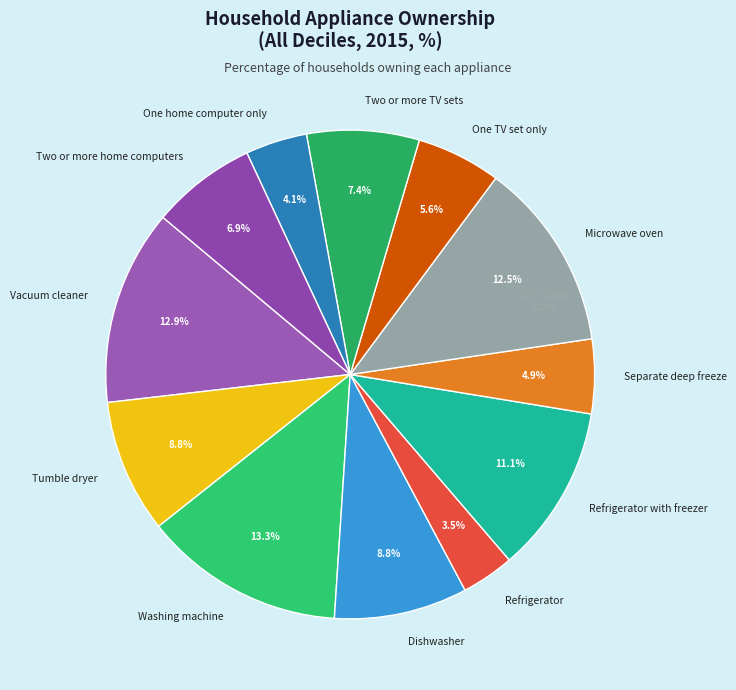

What is the ratio of the value at Microwave oven to the value at One TV set only?

2.2